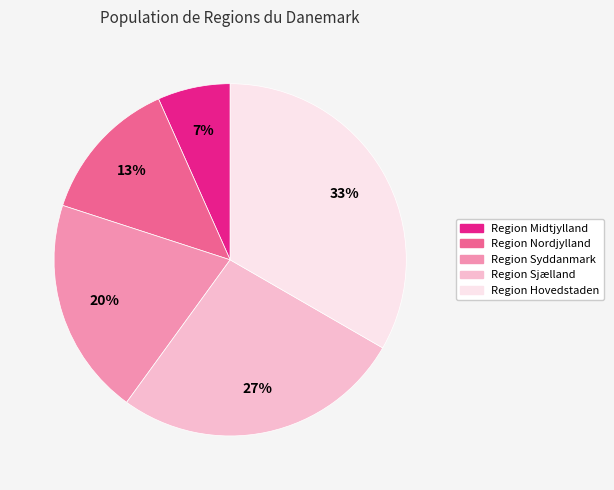

To the nearest percent, what is the difference between the Region Syddanmark and Region Midtjylland slice percentages?

13%